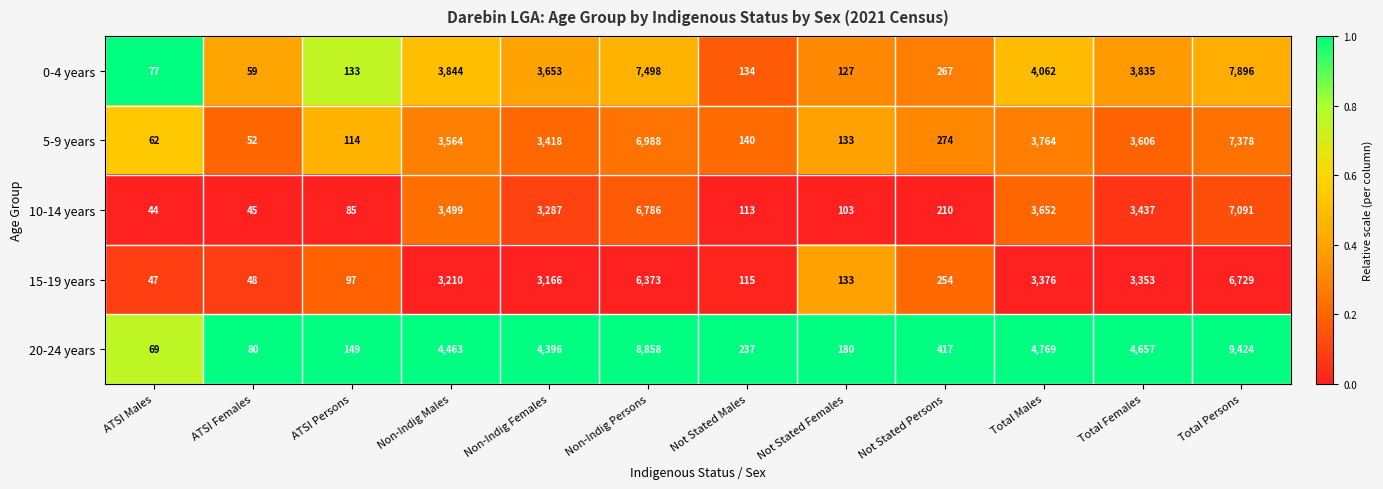

The 15-19 years series shows 3210 at Non-Indig Males. True or false?

True